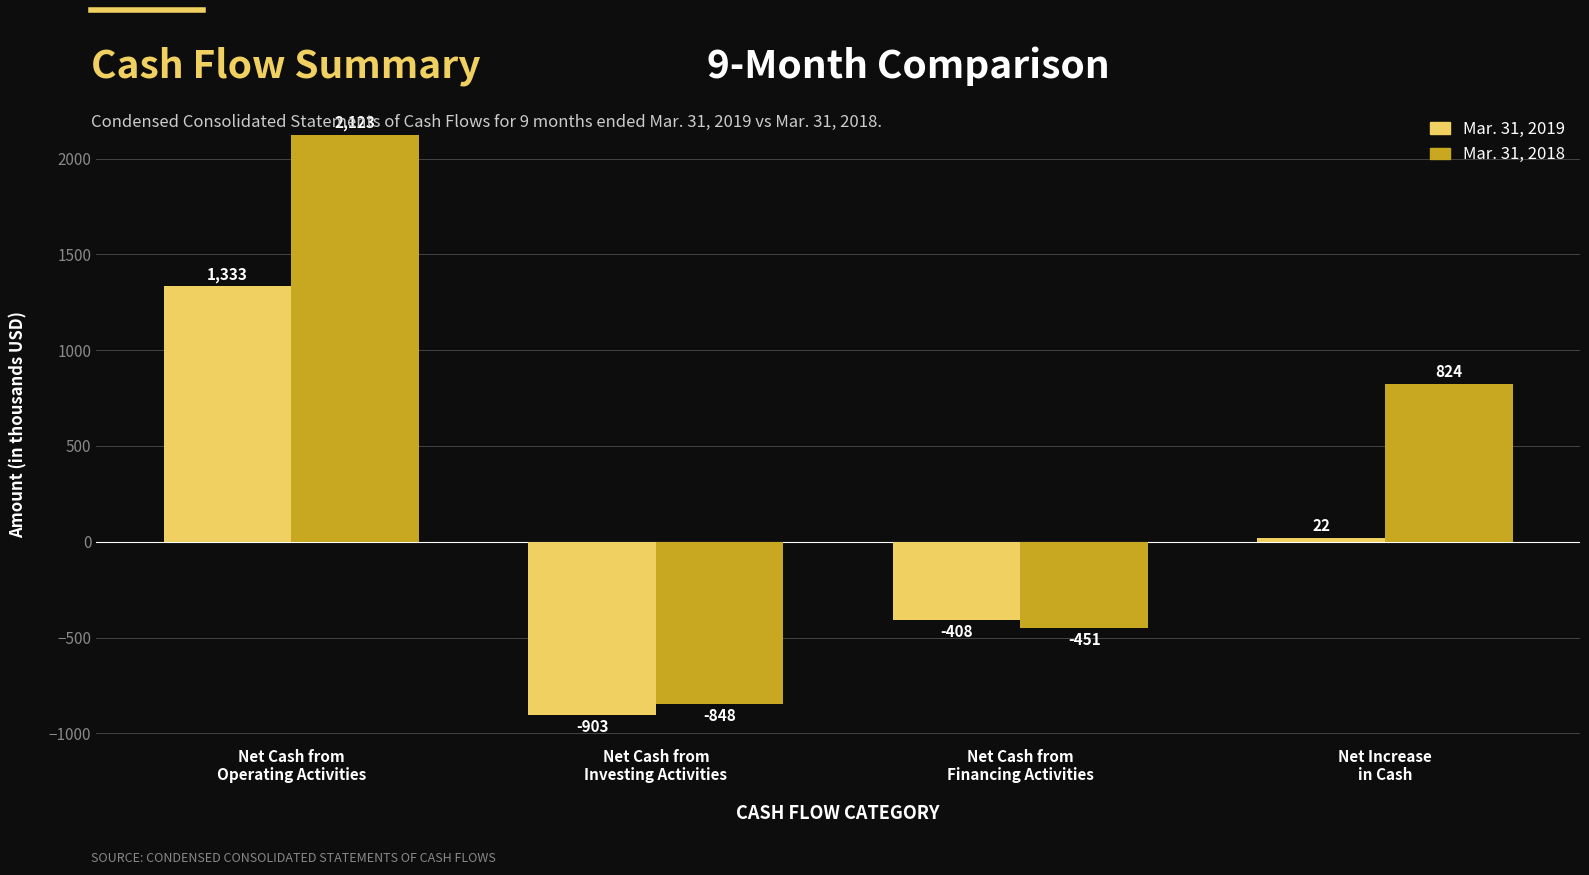

Reading left to right, what are all the values shown in this chart?

Mar. 31, 2019: 1333	-903	-408	22
Mar. 31, 2018: 2123	-848	-451	824